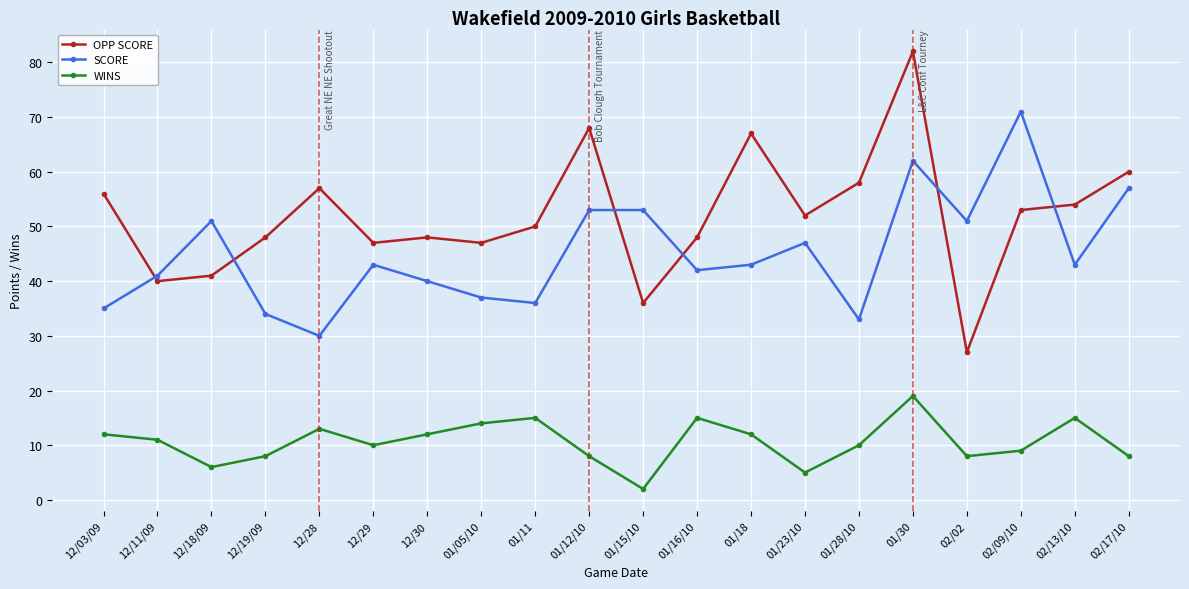

Is this an area chart (filled region under the line)?

No